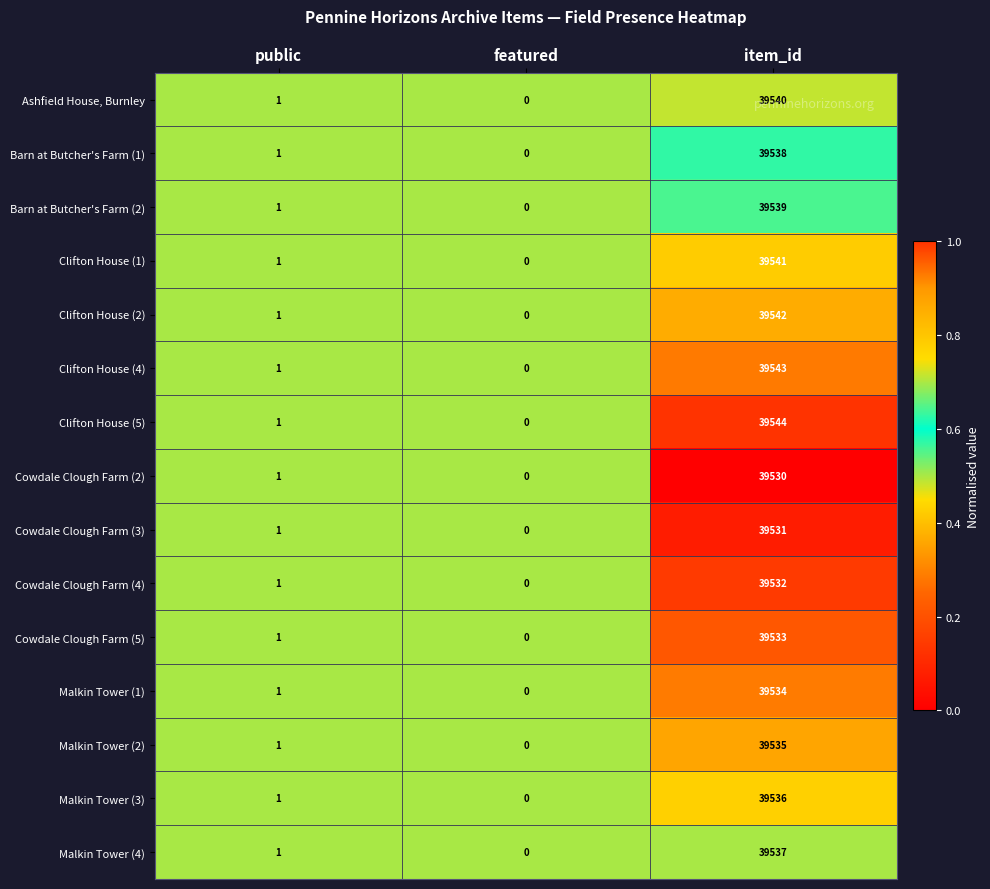

Count the number of data series in this chart.

15